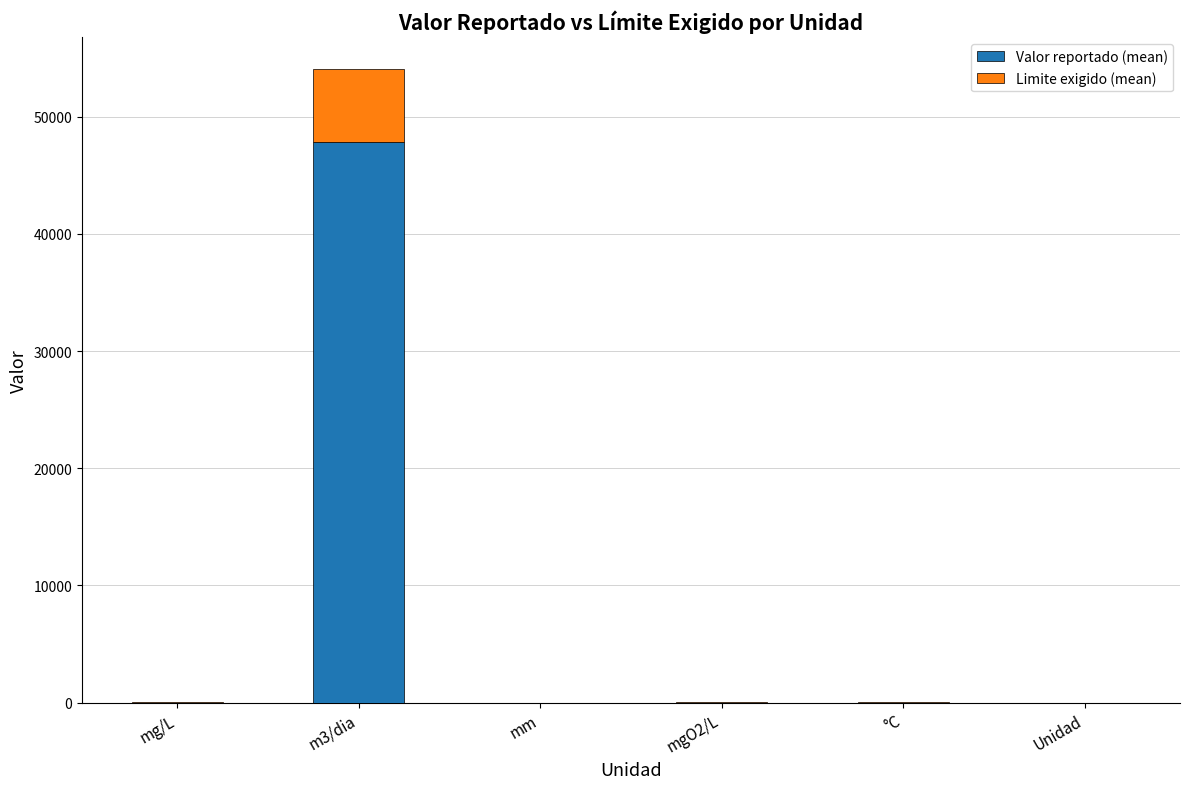

The Limite exigido (mean) series shows 3523.0 at m3/dia. True or false?

False